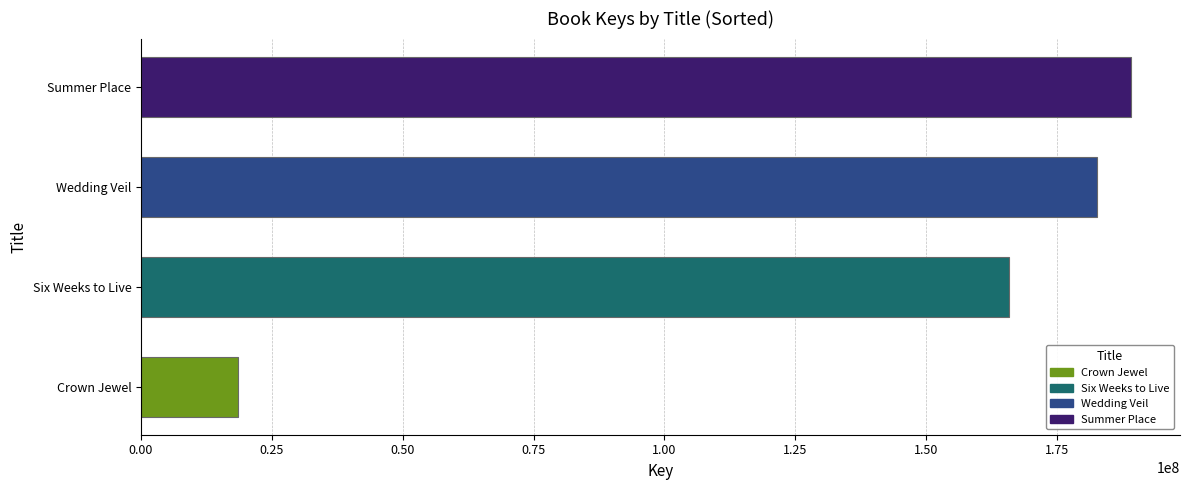

Which label corresponds to the largest value in the chart?

Summer Place